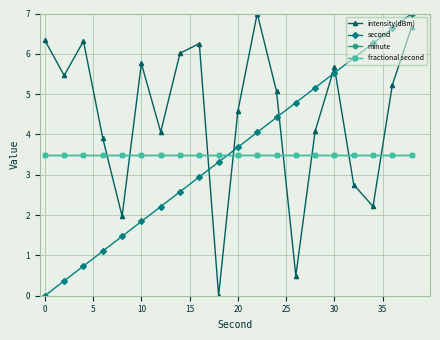

What is the difference between the maximum and second lowest values in the second series?

6.6